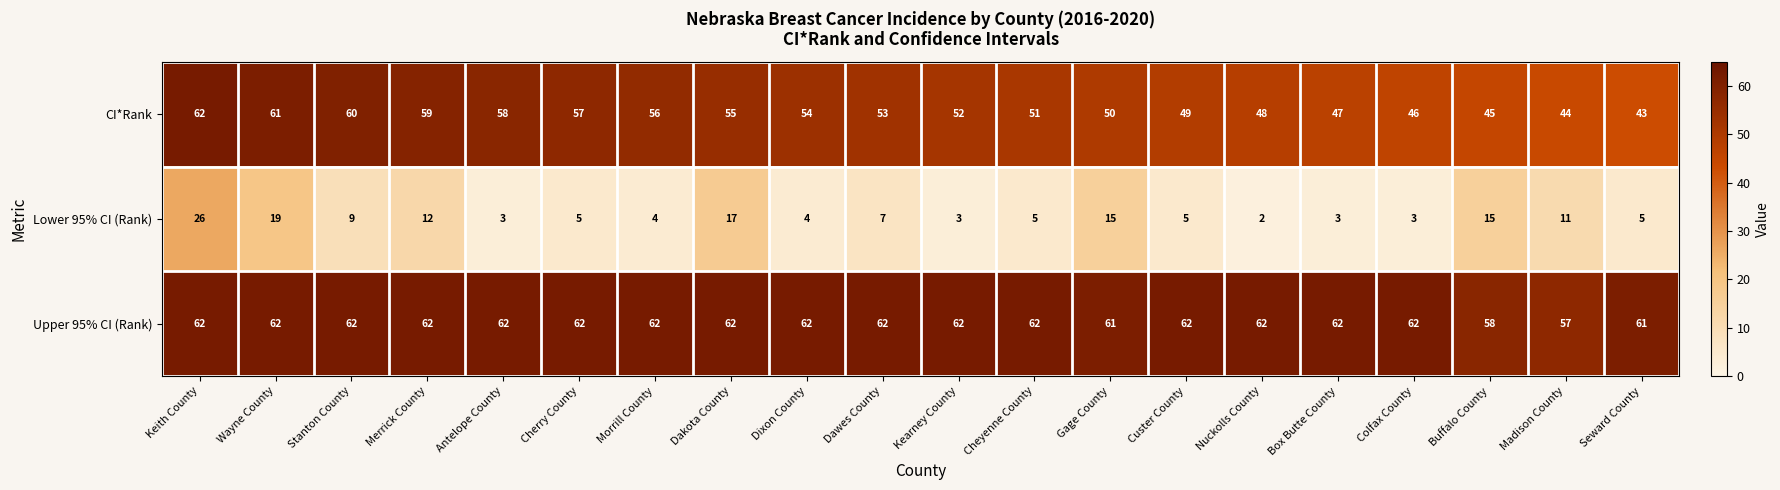

Which category has the lowest value in the CI*Rank series?

Seward County